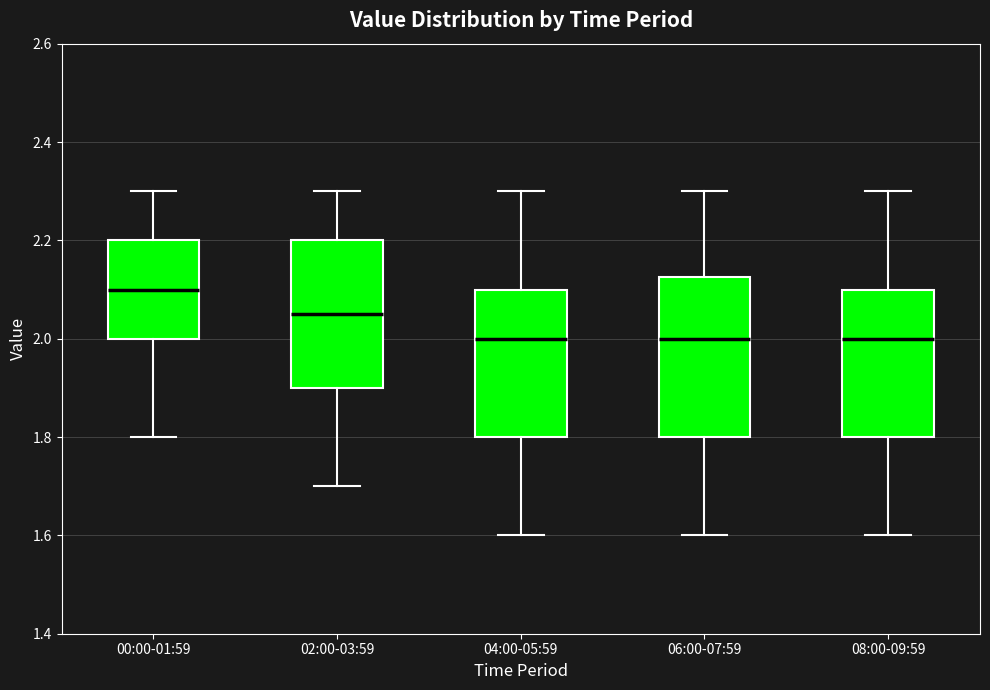

Reading left to right, transcribe this box plot: for each box, give where its median line is, the range the box spans, and where its two whiskers end, as read against the y-axis. The values are not printed on the chart, so give them approximately, as read against the axis.

00:00-01:59: median 2.10, box 2.00 to 2.20, whiskers 1.80 to 2.30
02:00-03:59: median 2.06, box 1.90 to 2.20, whiskers 1.70 to 2.30
04:00-05:59: median 2.00, box 1.80 to 2.10, whiskers 1.60 to 2.30
06:00-07:59: median 2.00, box 1.80 to 2.12, whiskers 1.60 to 2.30
08:00-09:59: median 2.00, box 1.80 to 2.10, whiskers 1.60 to 2.30